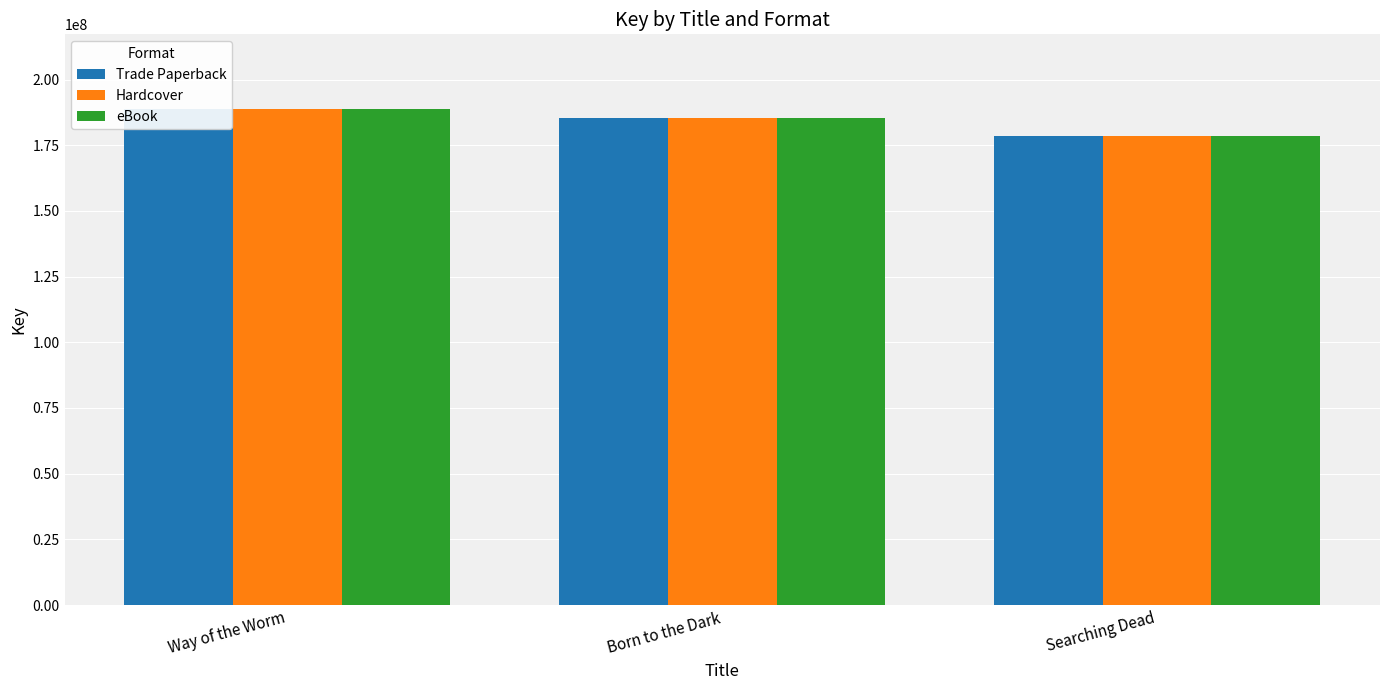

What is the difference between the Hardcover values at Way of the Worm and Born to the Dark?

3500104